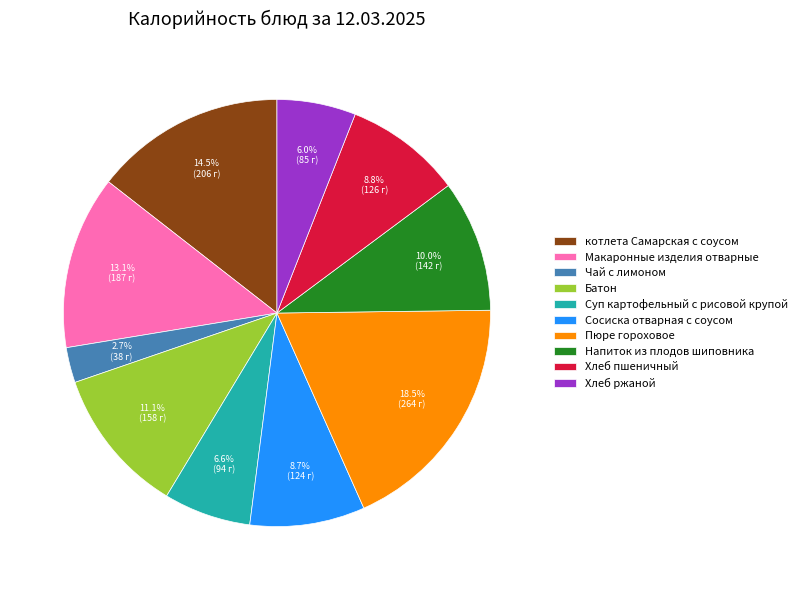

To the nearest percent, what is the difference between the Чай с лимоном and Батон slice percentages?

8%